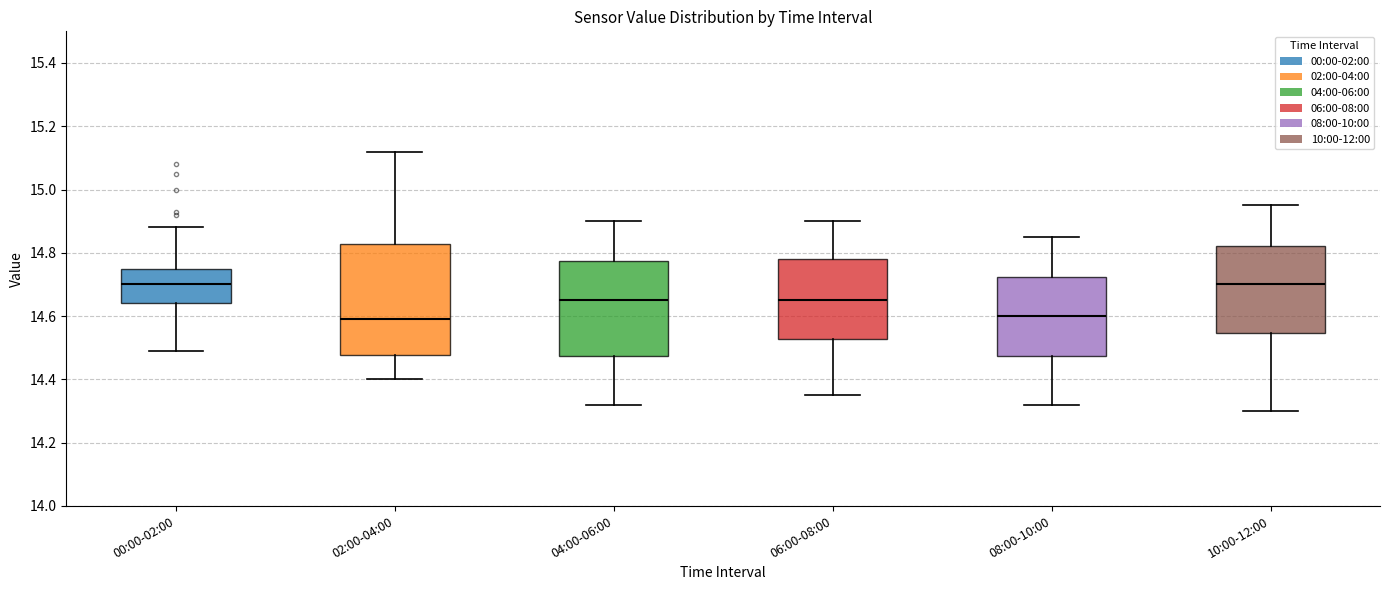

Reading left to right, transcribe this box plot: for each box, give where its median line is, the range the box spans, and where its two whiskers end, as read against the y-axis. The values are not printed on the chart, so give them approximately, as read against the axis.

00:00-02:00: median 14.70, box 14.64 to 14.76, whiskers 14.50 to 14.88
02:00-04:00: median 14.60, box 14.48 to 14.82, whiskers 14.40 to 15.12
04:00-06:00: median 14.66, box 14.48 to 14.78, whiskers 14.32 to 14.90
06:00-08:00: median 14.66, box 14.52 to 14.78, whiskers 14.36 to 14.90
08:00-10:00: median 14.60, box 14.48 to 14.72, whiskers 14.32 to 14.86
10:00-12:00: median 14.70, box 14.54 to 14.82, whiskers 14.30 to 14.96